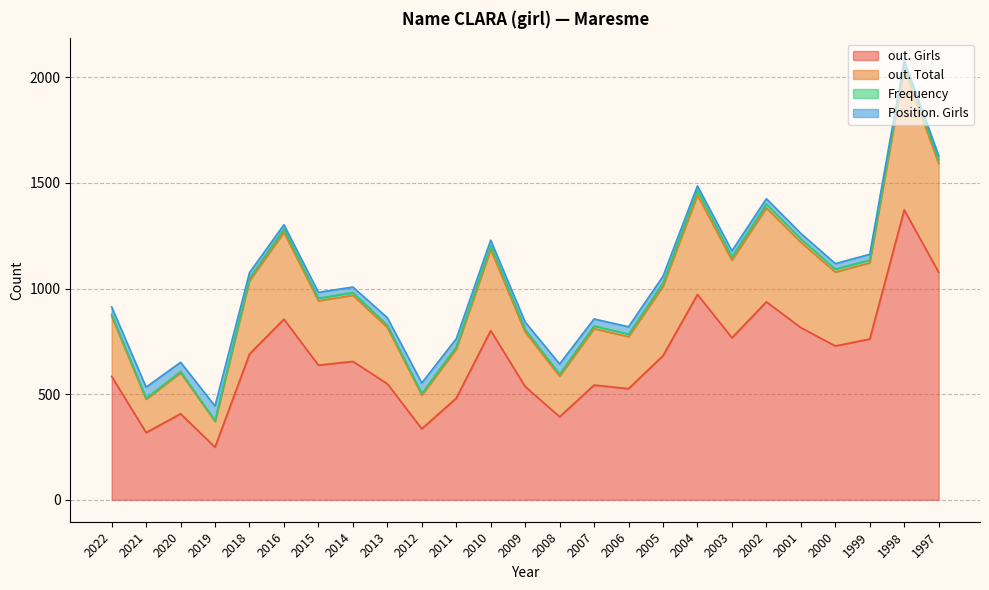

At which category is the sum across all series the highest?

1998